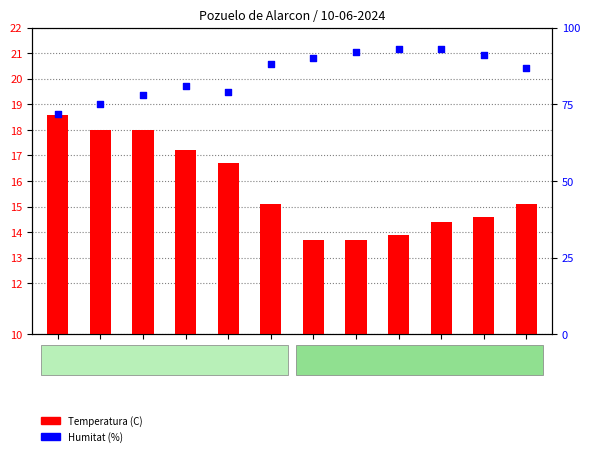

Which series has the widest spread of Y values?

Humitat (%)